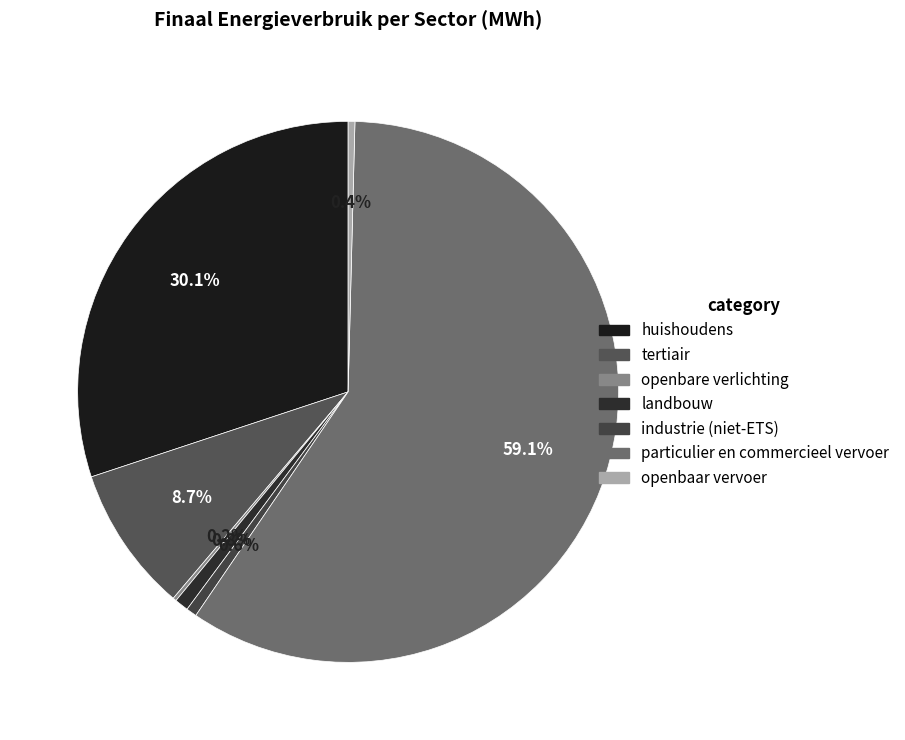

Is it true that landbouw is 10% of the pie?

False